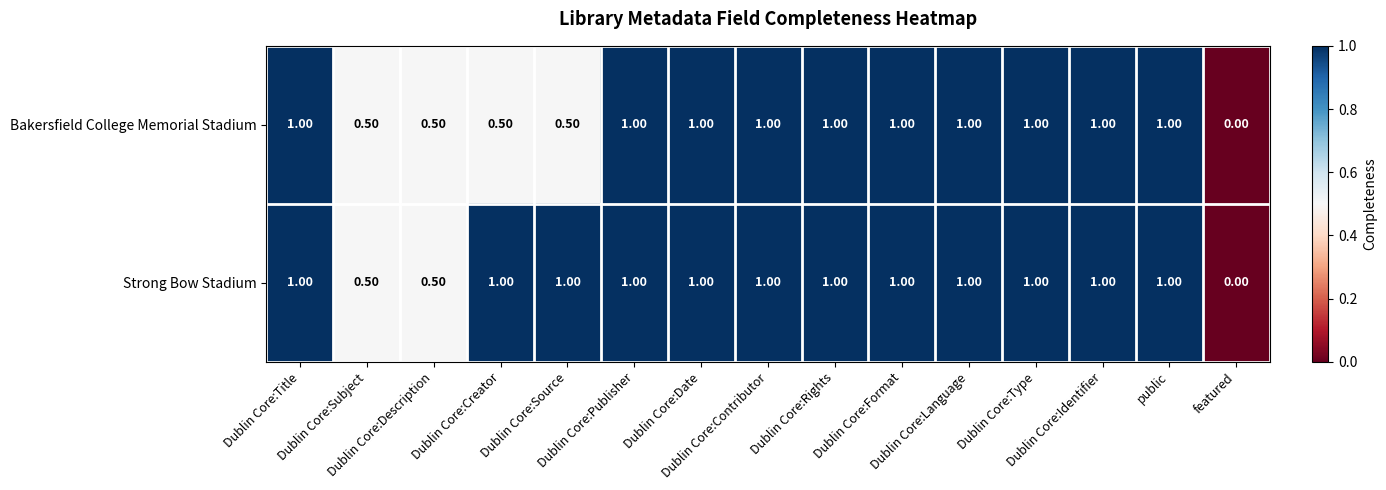

What is the difference between the maximum and minimum values in the Strong Bow Stadium series?

1.0